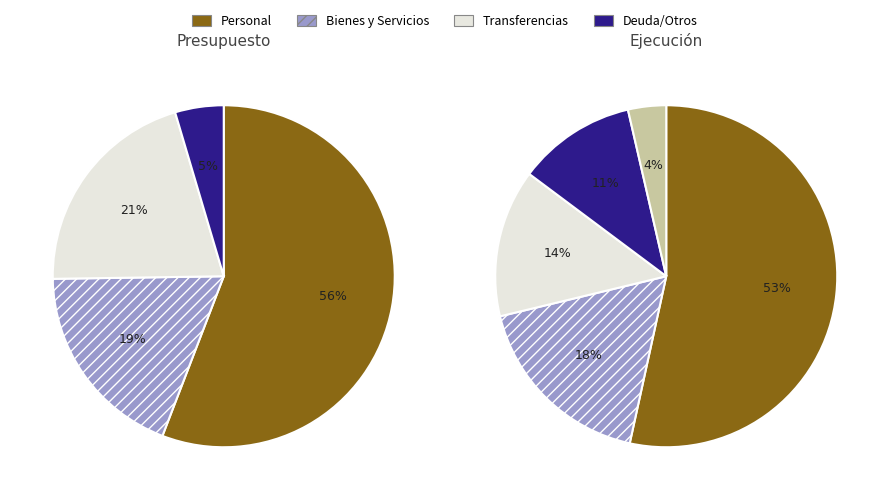

Which slice is the largest?

GASTOS EN PERSONAL